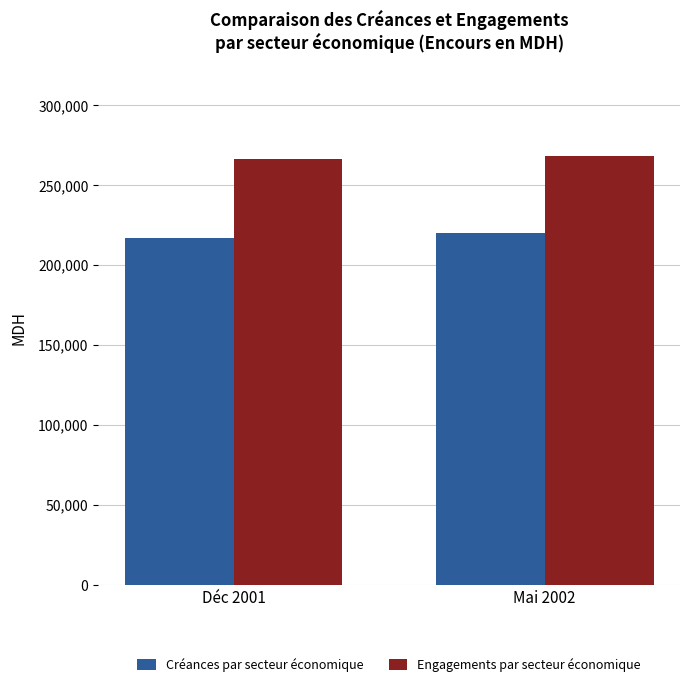

Rank the series by their maximum value, from highest to lowest.

Engagements par secteur économique, Créances par secteur économique